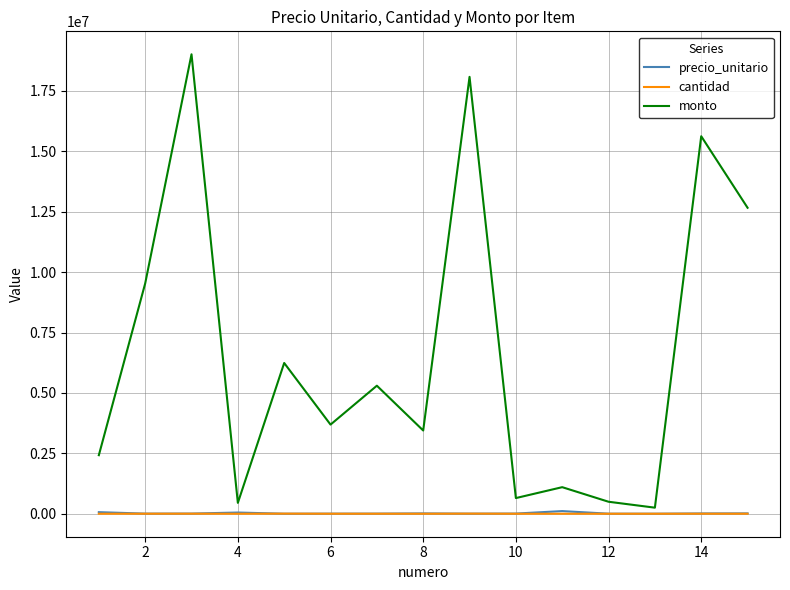

What is the greatest value displayed?

19016400